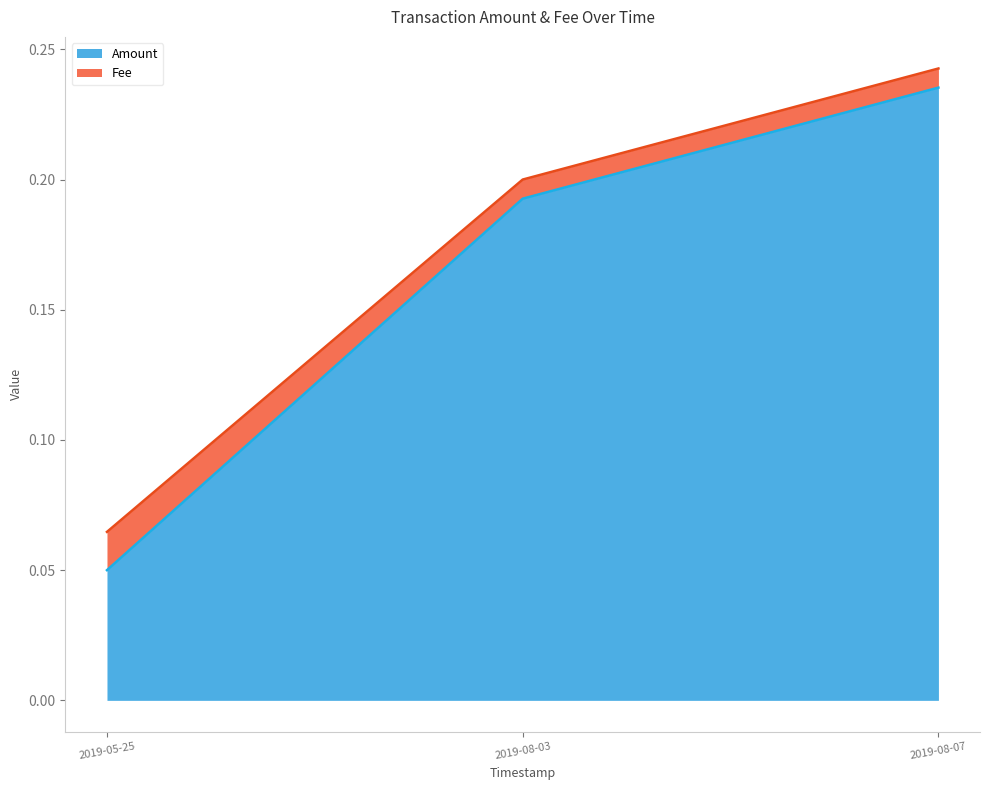

Count the Amount values in the range 0 to 1.

3